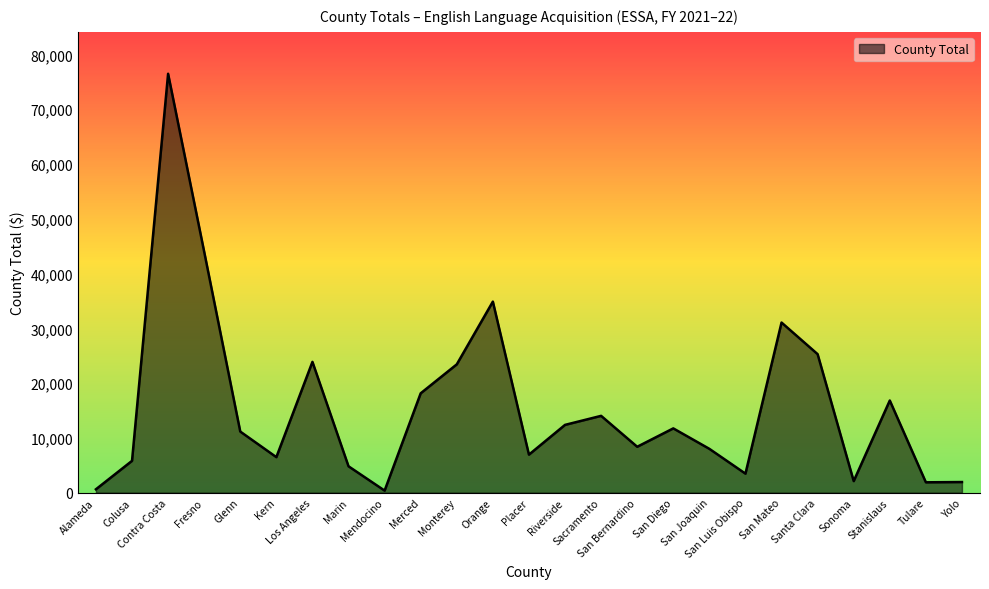

What value does the data have at Yolo, to the nearest 10?

1950